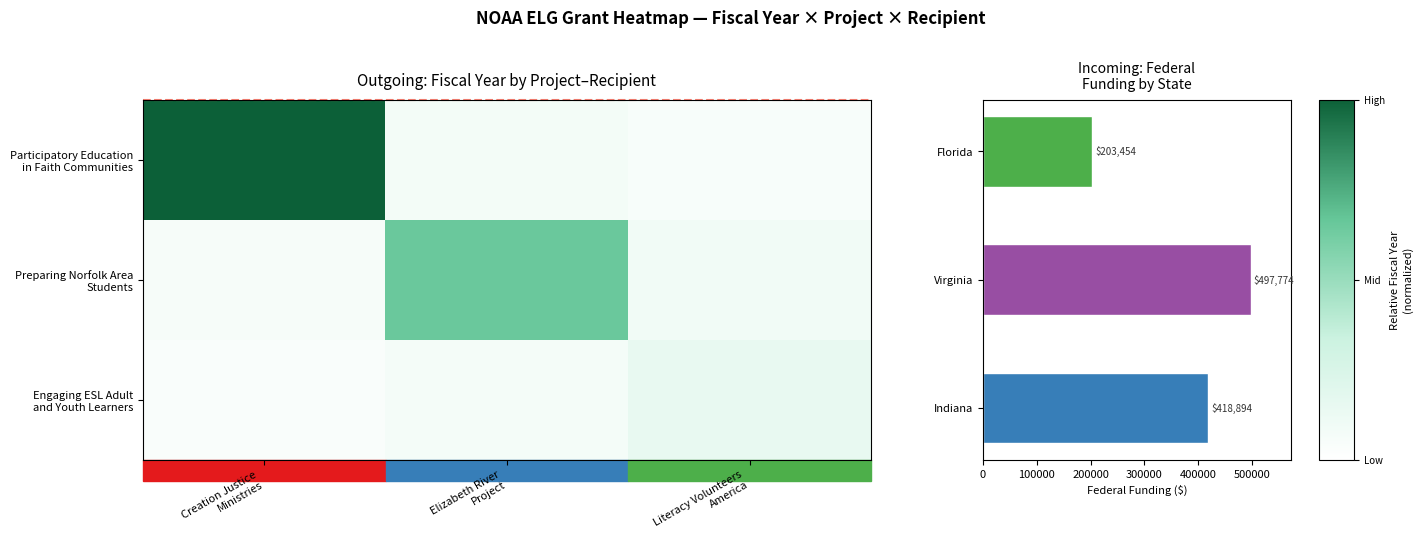

How many distinct data groups are displayed?

4